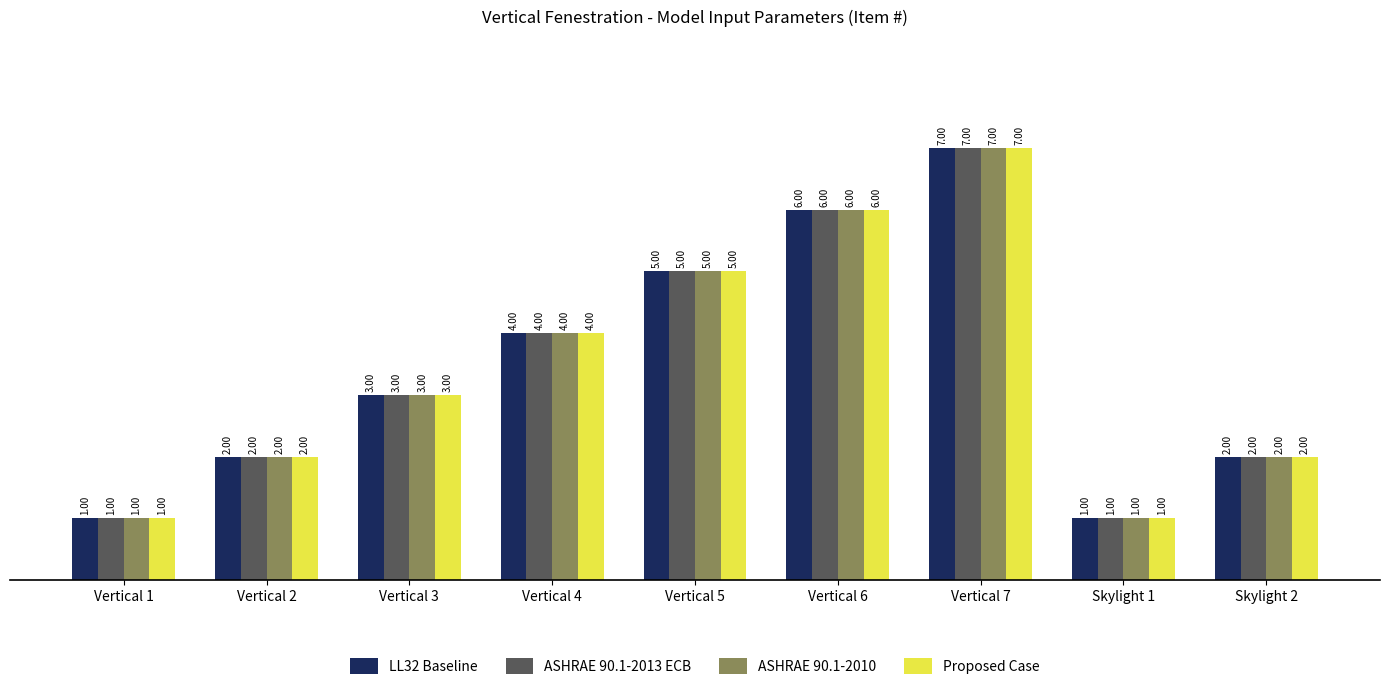

At which category is the sum across all series the highest?

Vertical 7